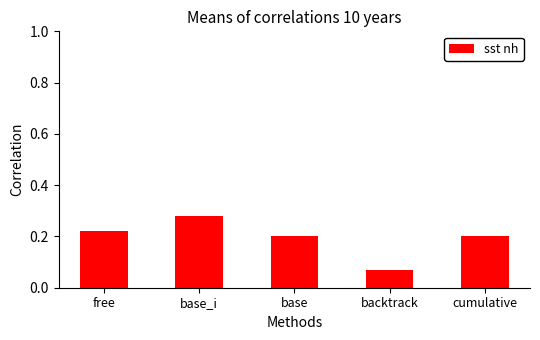

What is the sum of the values at free and base_i?

0.5